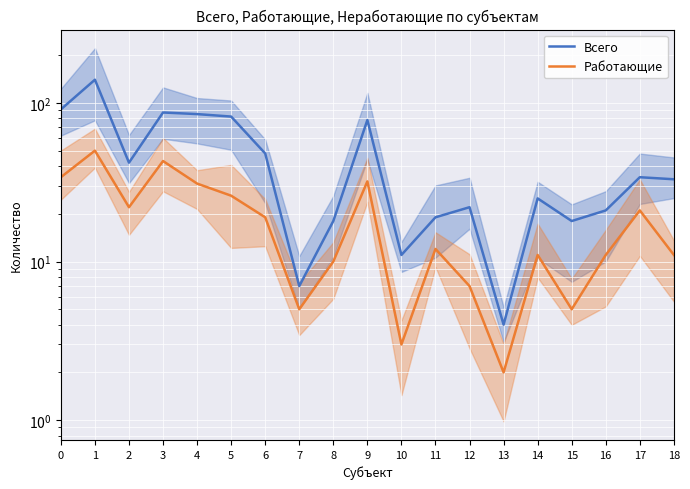

Rank the series at 15 from lowest to highest value.

Работающие, Всего